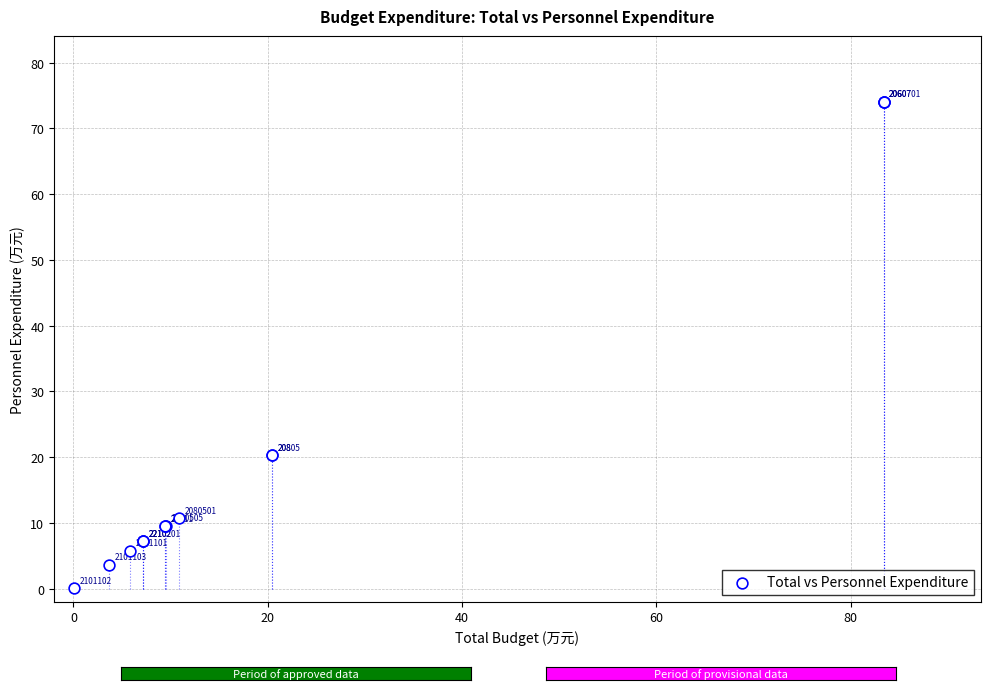

What Y value in the scatter plot is closest to 37?

20.3